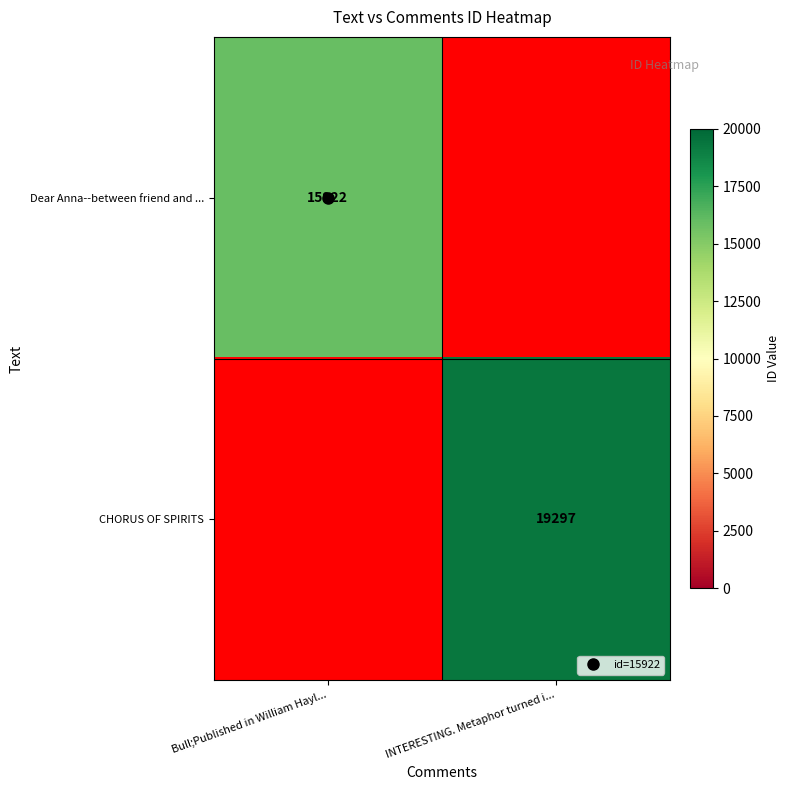

Which series has the largest range (max minus min)?

Dear Anna--between friend and ...